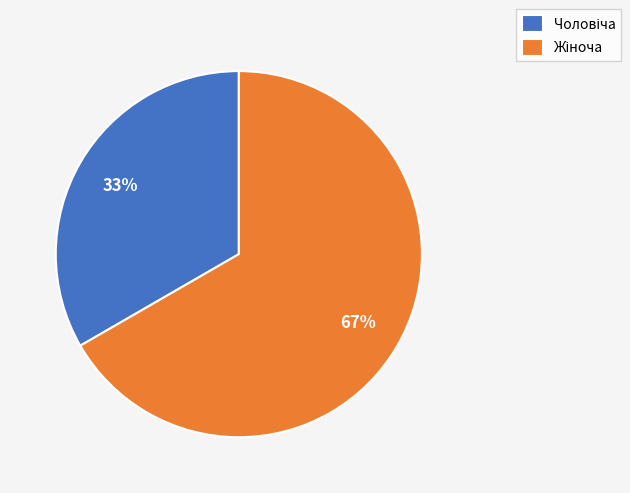

To the nearest percent, what is the average slice percentage?

50%